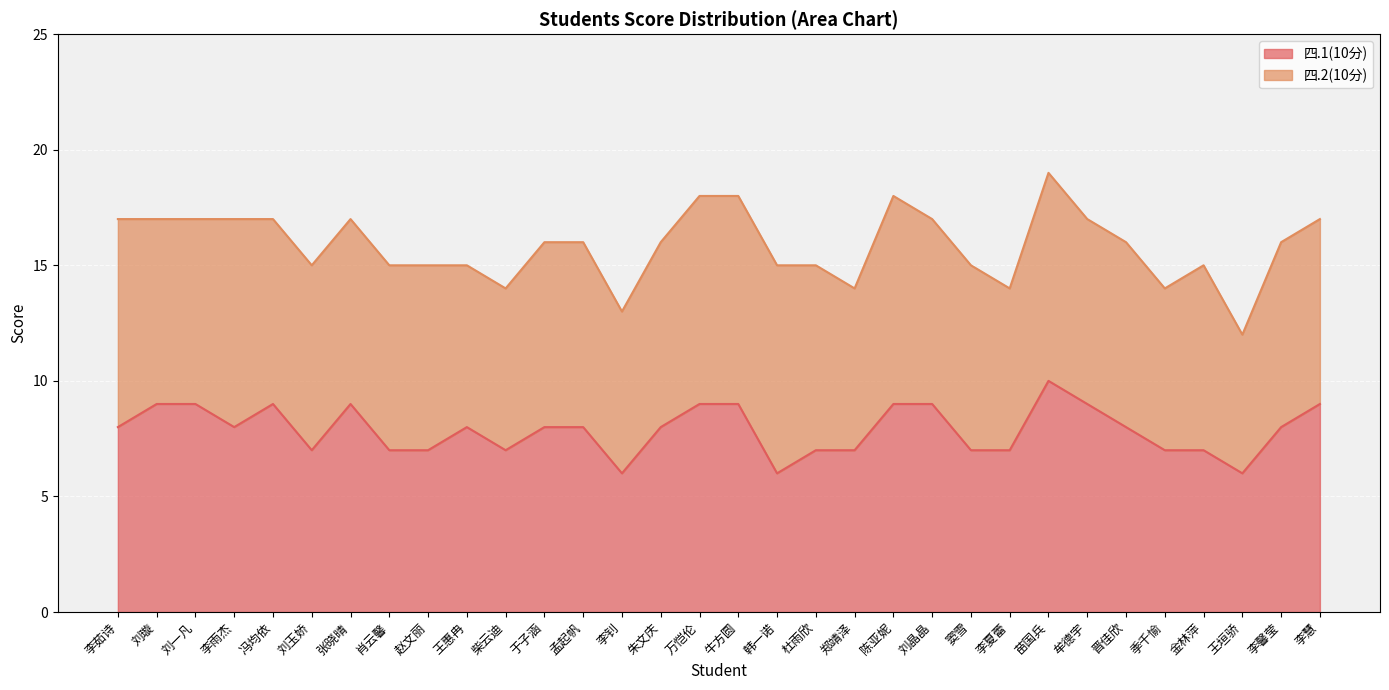

What is the smallest value displayed?

6